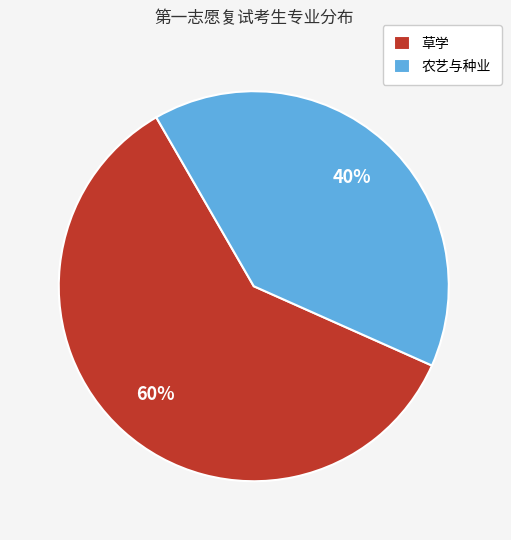

What is the largest slice in the pie chart?

草学